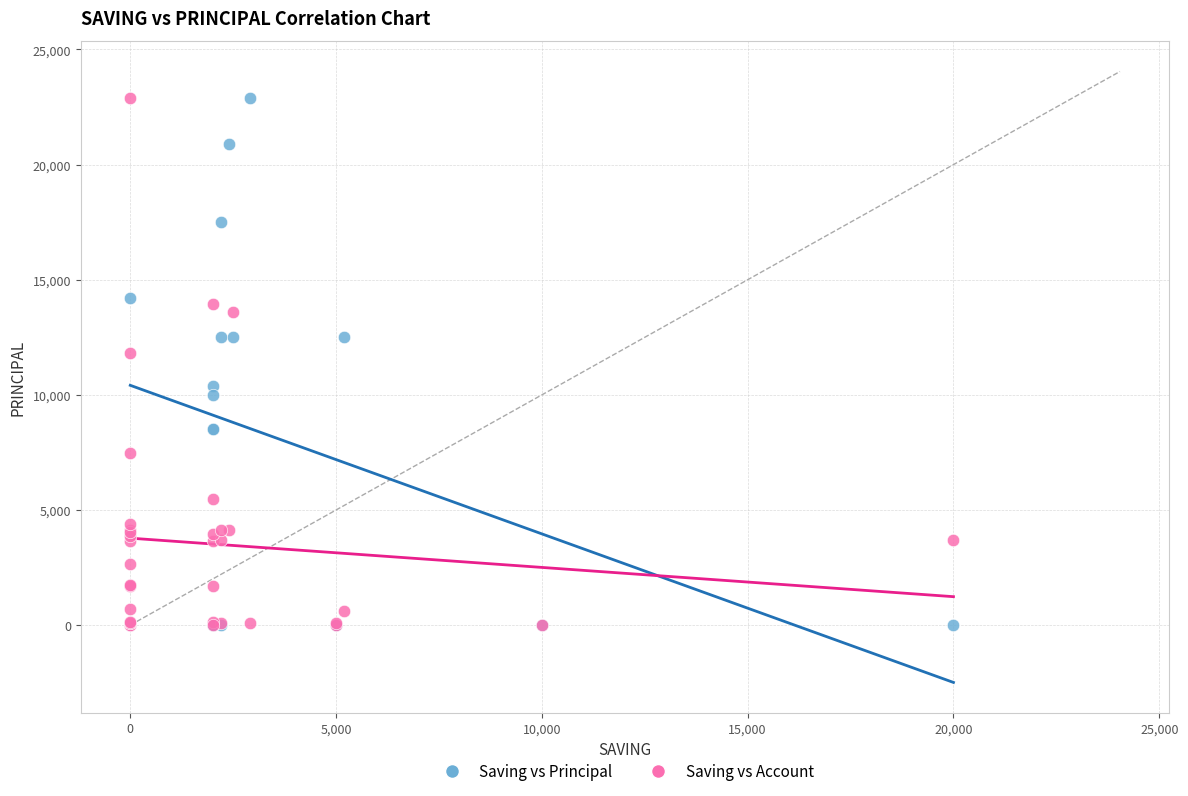

Across all series, what Y value is closest to 11450?

11836.1